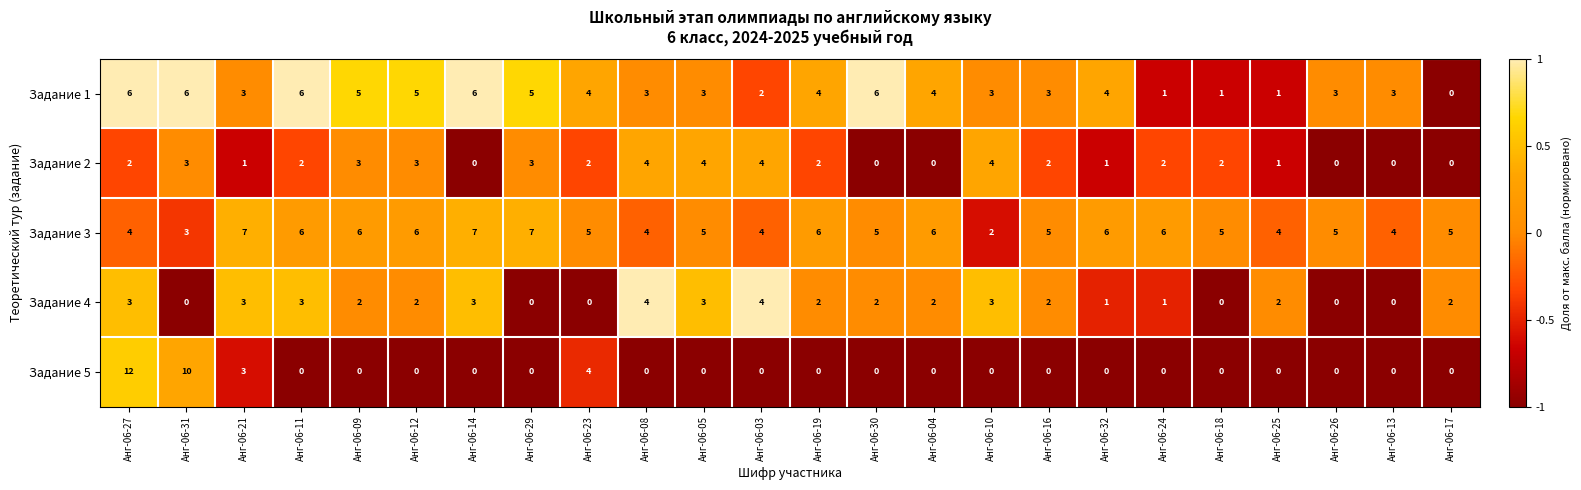

What is the approximate value of Задание 3 at Анг-06-13?

4